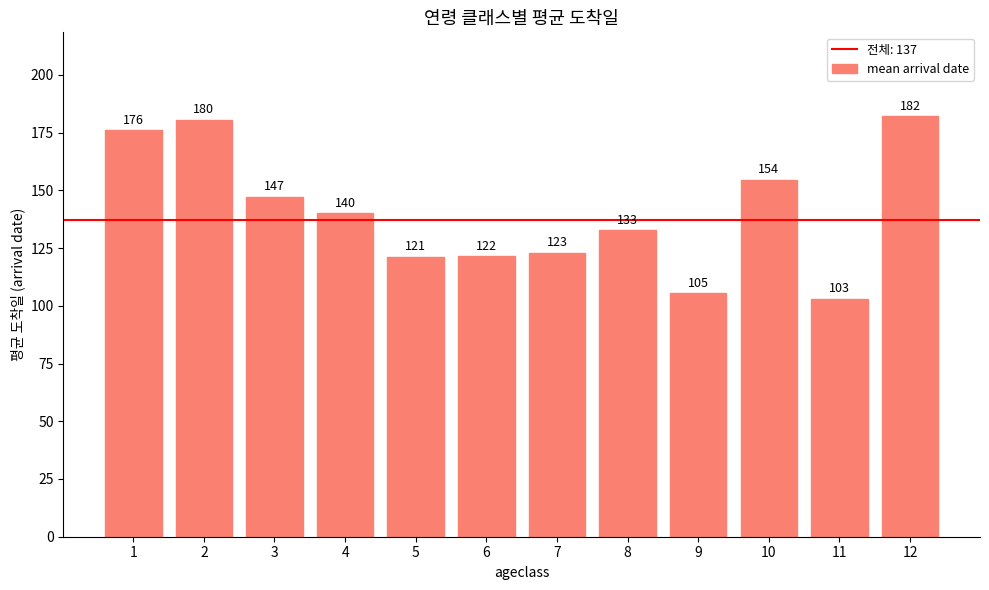

Which category has the lowest value across all series?

11